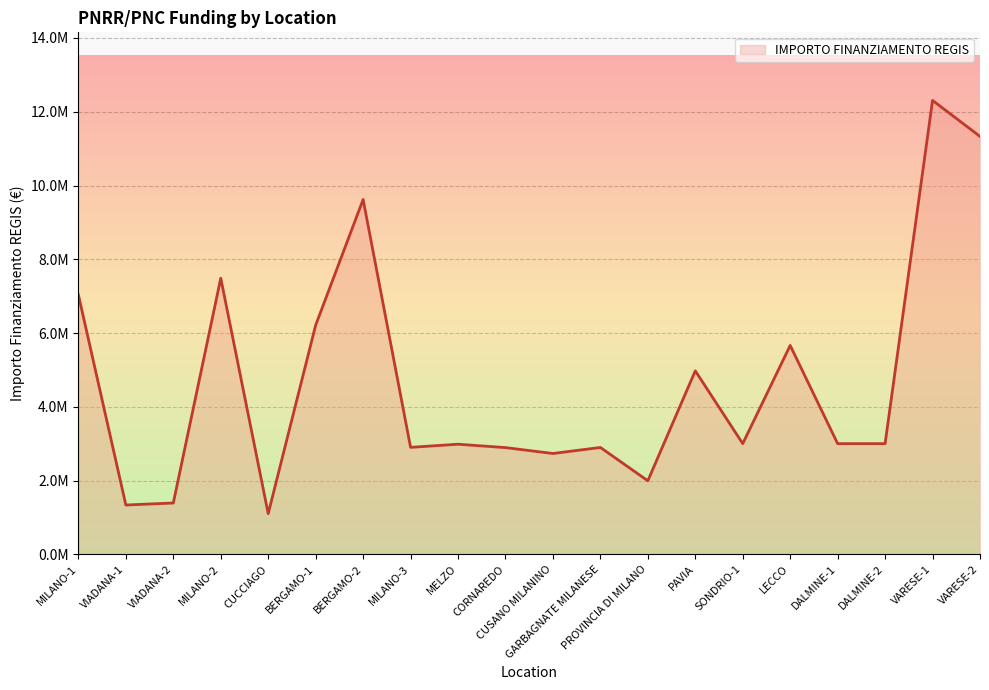

Does the chart have visible grid lines?

Yes